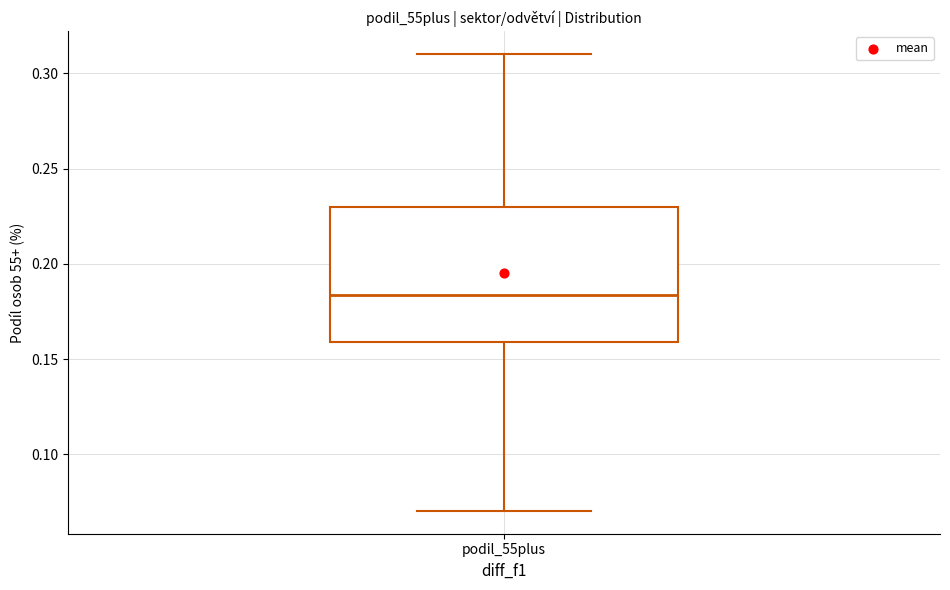

Read this box plot against the y-axis: the position of the median line, the range covered by the box, and the ends of both whiskers. The values are not printed on the chart, so give them approximately, as read against the axis.

median 0.185, box 0.160 to 0.230, whiskers 0.070 to 0.310